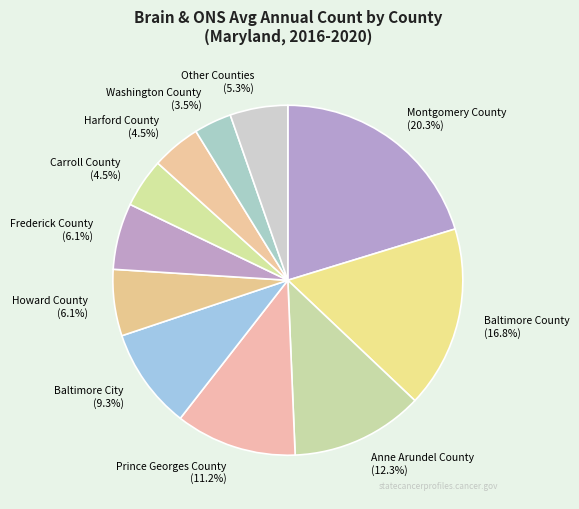

Is Harford County the majority of the pie?

No